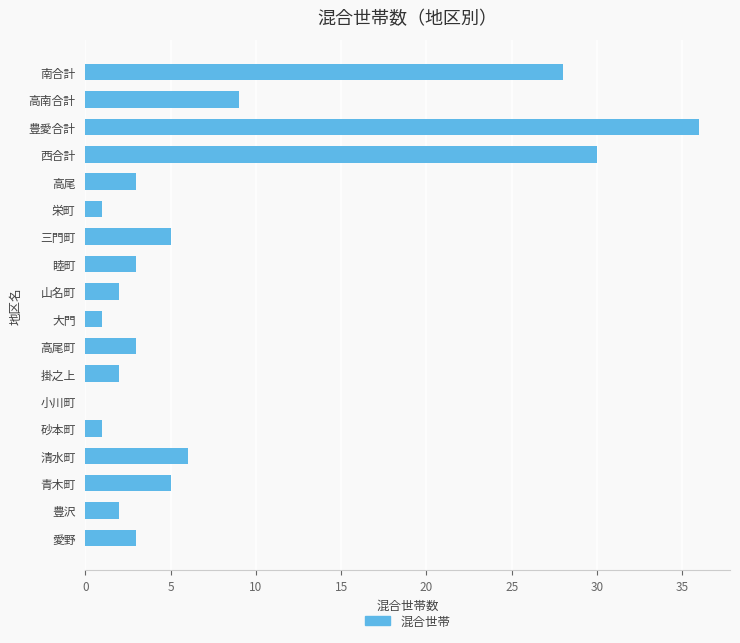

The value at 清水町 is 6. True or false?

True